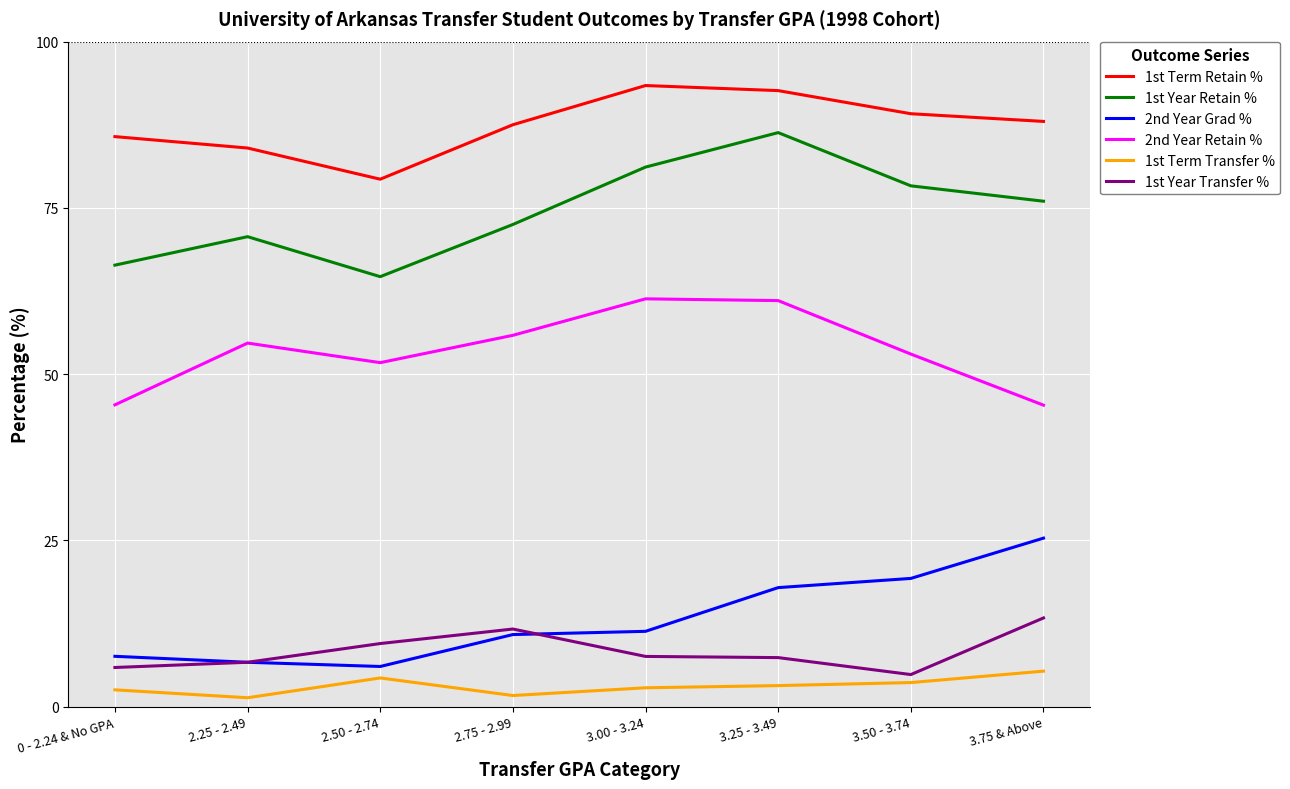

What position from the right is 2.75 - 2.99?

5